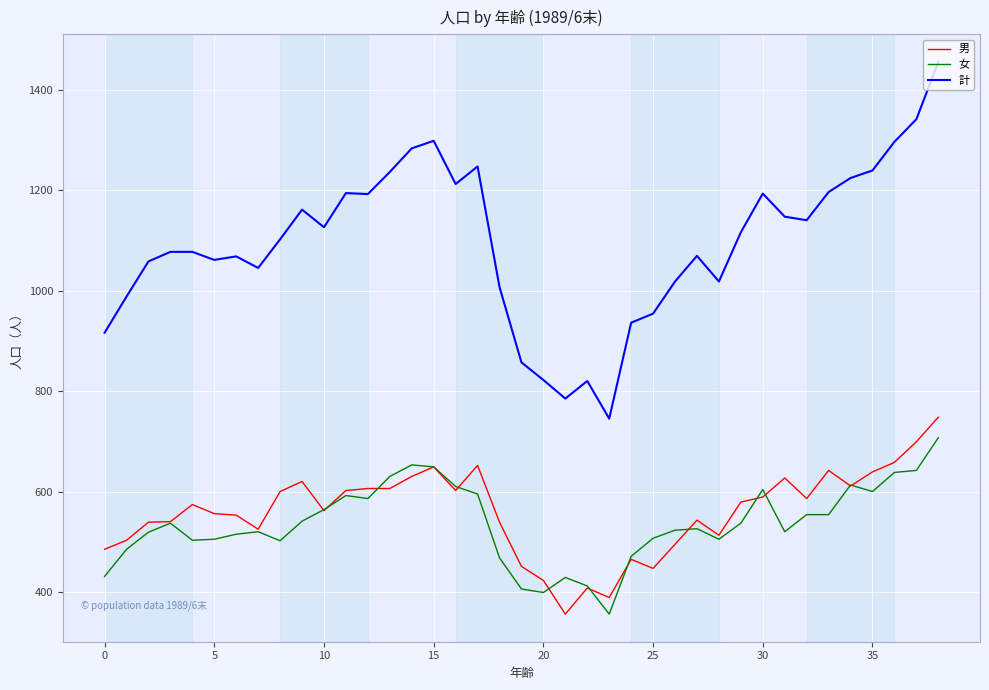

Which series has the largest total across all categories?

計